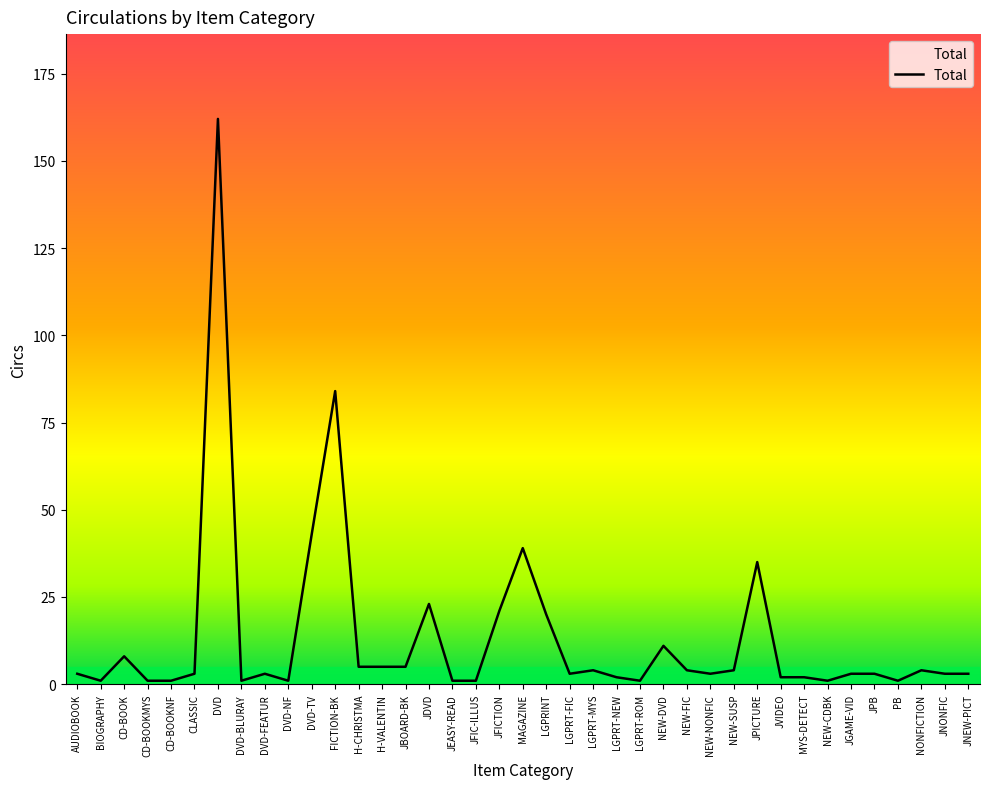

Reading right to left, what are all the values shown in this chart?

JNEW-PICT=3	JNONFIC=3	NONFICTION=4	PB=1	JPB=3	JGAME-VID=3	NEW-CDBK=1	MYS-DETECT=2	JVIDEO=2	JPICTURE=35	NEW-SUSP=4	NEW-NONFIC=3	NEW-FIC=4	NEW-DVD=11	LGPRT-ROM=1	LGPRT-NEW=2	LGPRT-MYS=4	LGPRT-FIC=3	LGPRINT=20	MAGAZINE=39	JFICTION=21	JFIC-ILLUS=1	JEASY-READ=1	JDVD=23	JBOARD-BK=5	H-VALENTIN=5	H-CHRISTMA=5	FICTION-BK=84	DVD-TV=43	DVD-NF=1	DVD-FEATUR=3	DVD-BLURAY=1	DVD=162	CLASSIC=3	CD-BOOKNF=1	CD-BOOKMYS=1	CD-BOOK=8	BIOGRAPHY=1	AUDIOBOOK=3